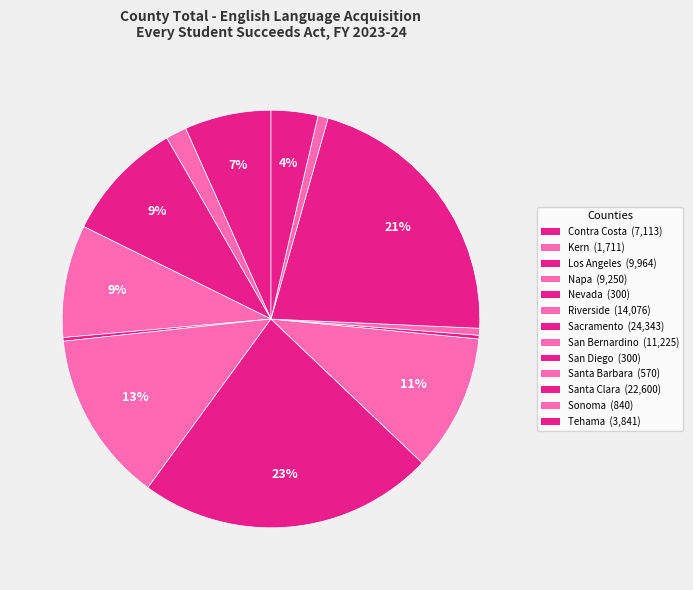

How many slices are in this pie chart?

13